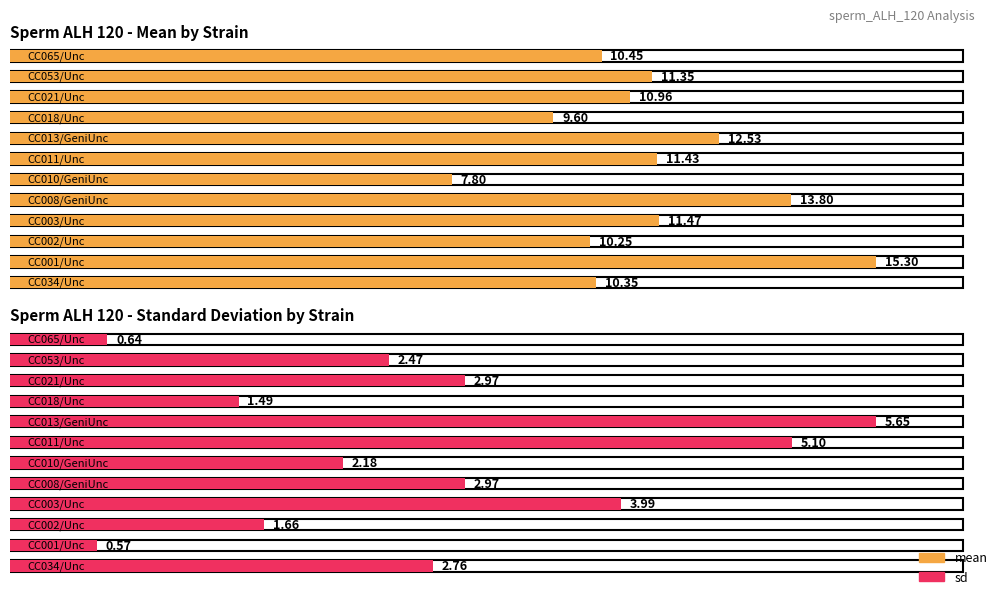

At how many categories does at least one series exceed 6?

12